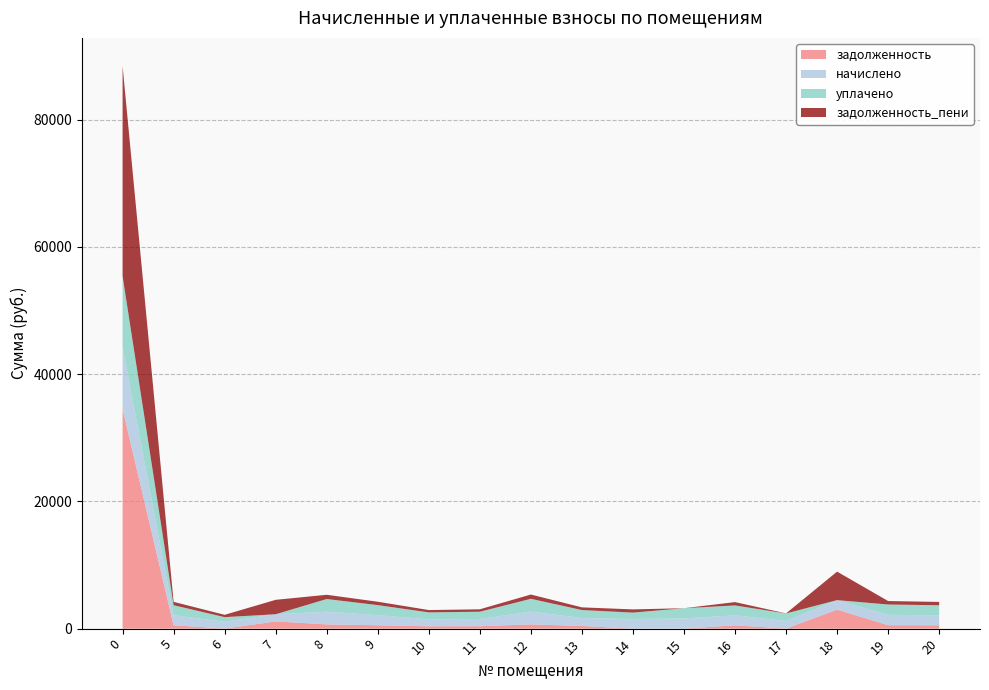

Reading left to right, what are all the values shown in this chart?

задолженность: 34520.1	526.0	5.5	1131.9	665.2	528.5	365.0	379.8	669.8	417.9	0.0	0.0	521.8	7.5	2986.5	542.0	524.8
начислено: 9689.5	1578.0	1080.3	1131.9	1994.7	1585.4	1095.0	1139.3	2009.4	1253.6	1511.7	1603.9	1563.3	1190.9	1493.2	1626.0	1574.3
уплачено: 11193.8	1578.0	720.2	0.0	1994.7	1585.4	1095.0	1139.3	2009.4	1253.6	1007.8	1603.9	1563.3	1190.9	0.0	1626.0	1574.3
задолженность_пени: 33015.8	526.0	365.6	2263.8	665.2	528.5	365.0	379.8	669.8	417.9	503.9	0.0	521.8	7.5	4479.8	542.0	524.8